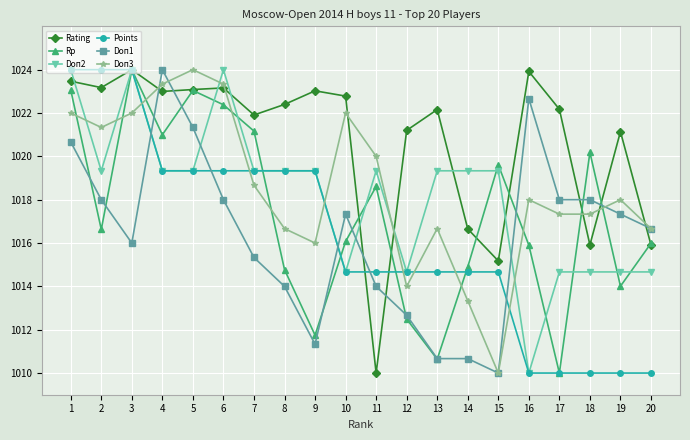

How many intersections are there between Rating and Doп3?

7